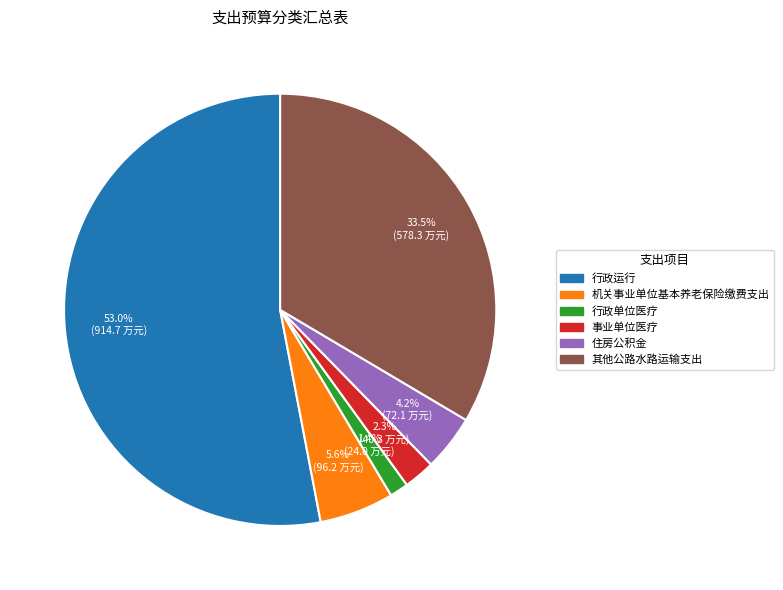

Is there any slice that represents more than half of the pie?

Yes